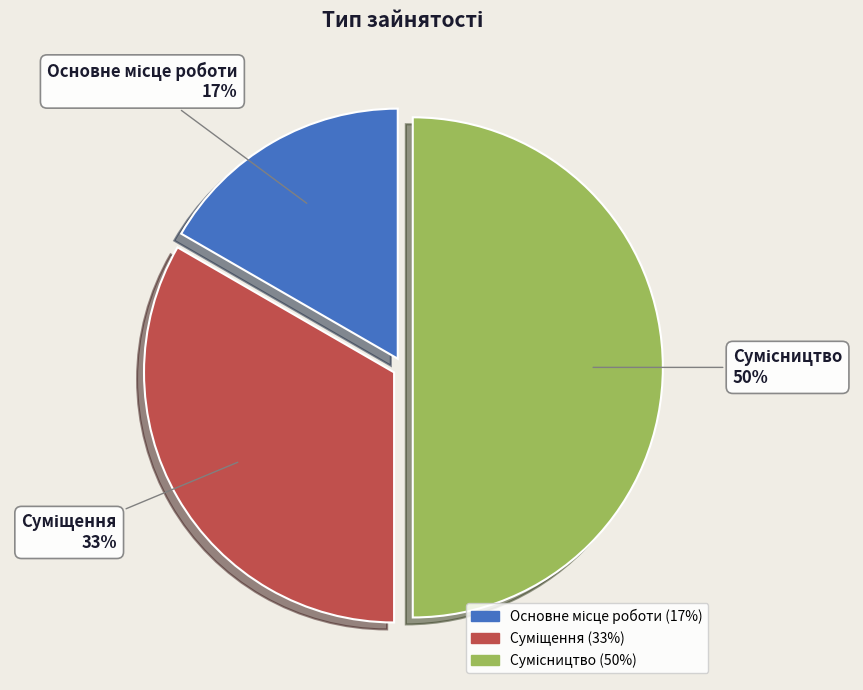

To the nearest percent, what is the average slice percentage?

33%